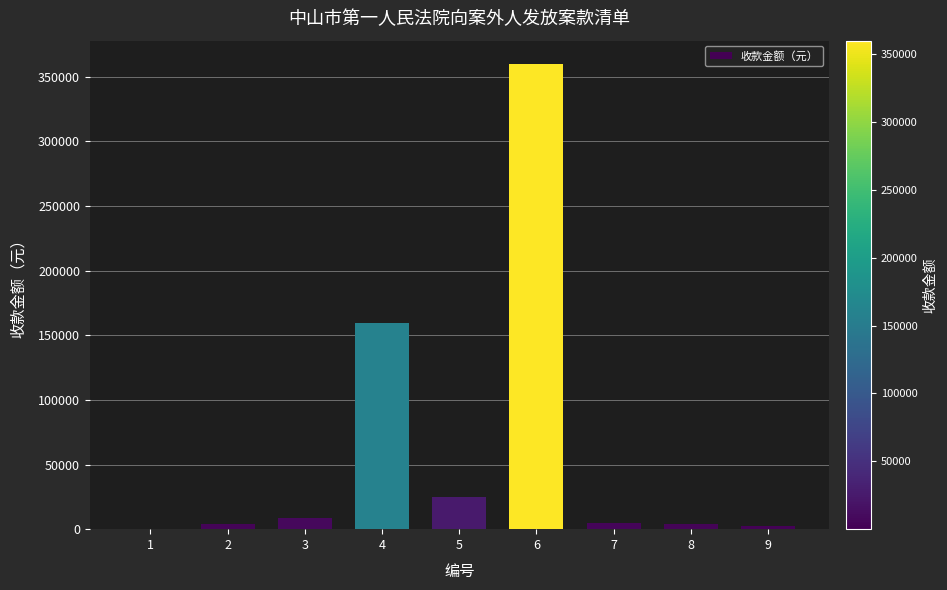

Between 1 and 3, which is larger?

3